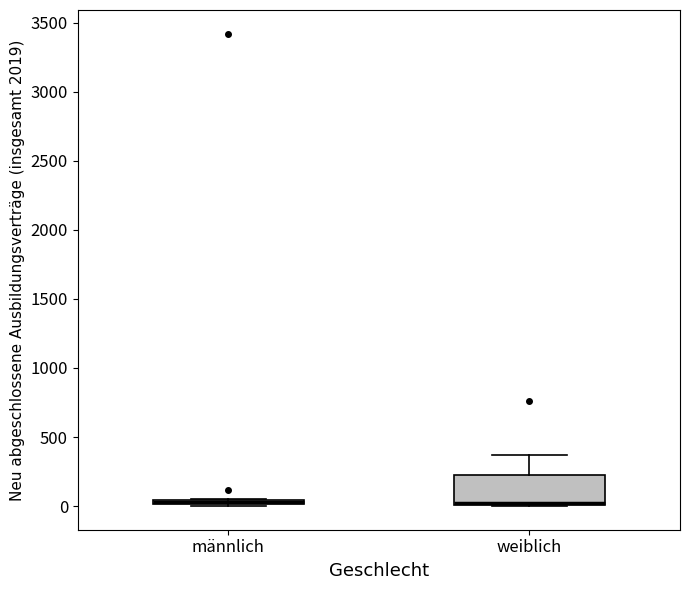

Comparing the boxes themselves (not the whiskers), which one is the tallest?

weiblich